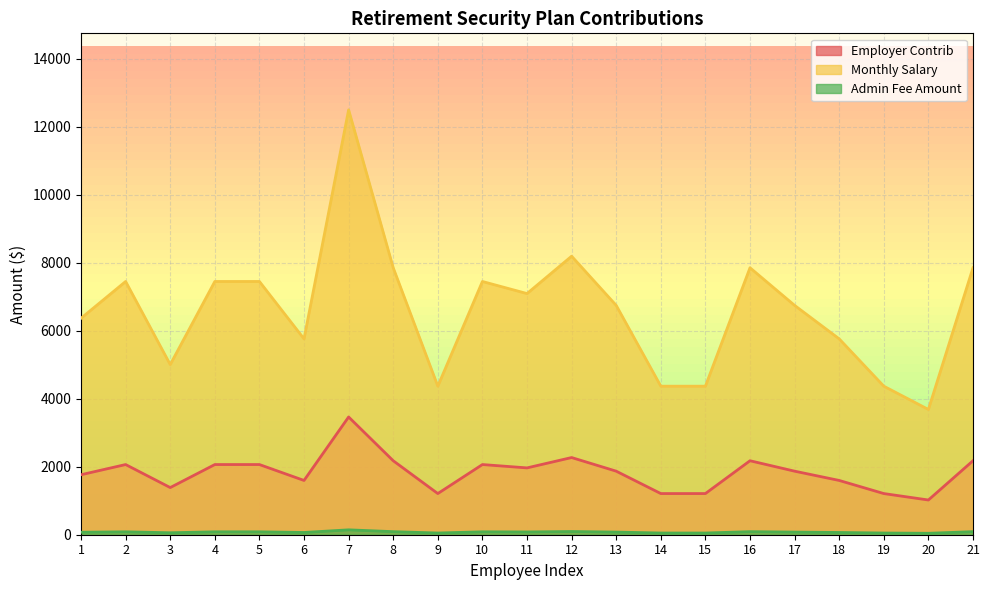

How many values in the Employer Contrib series are below 1869?

9